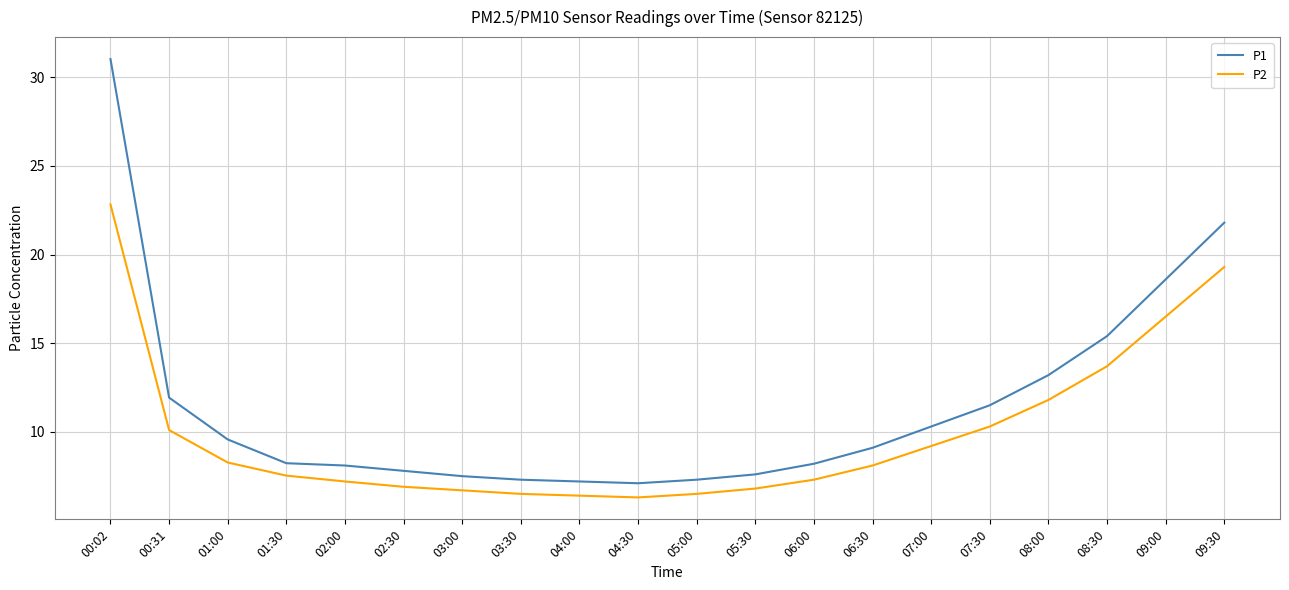

True or false: P2 and P1 cross at least once.

False